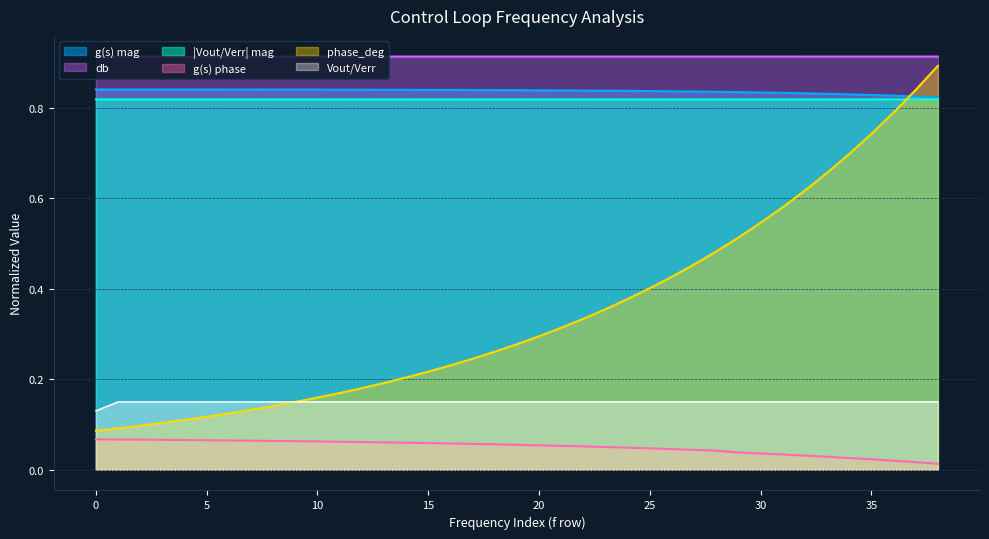

True or false: |Vout/Verr| mag and g(s) phase intersect in this chart.

False